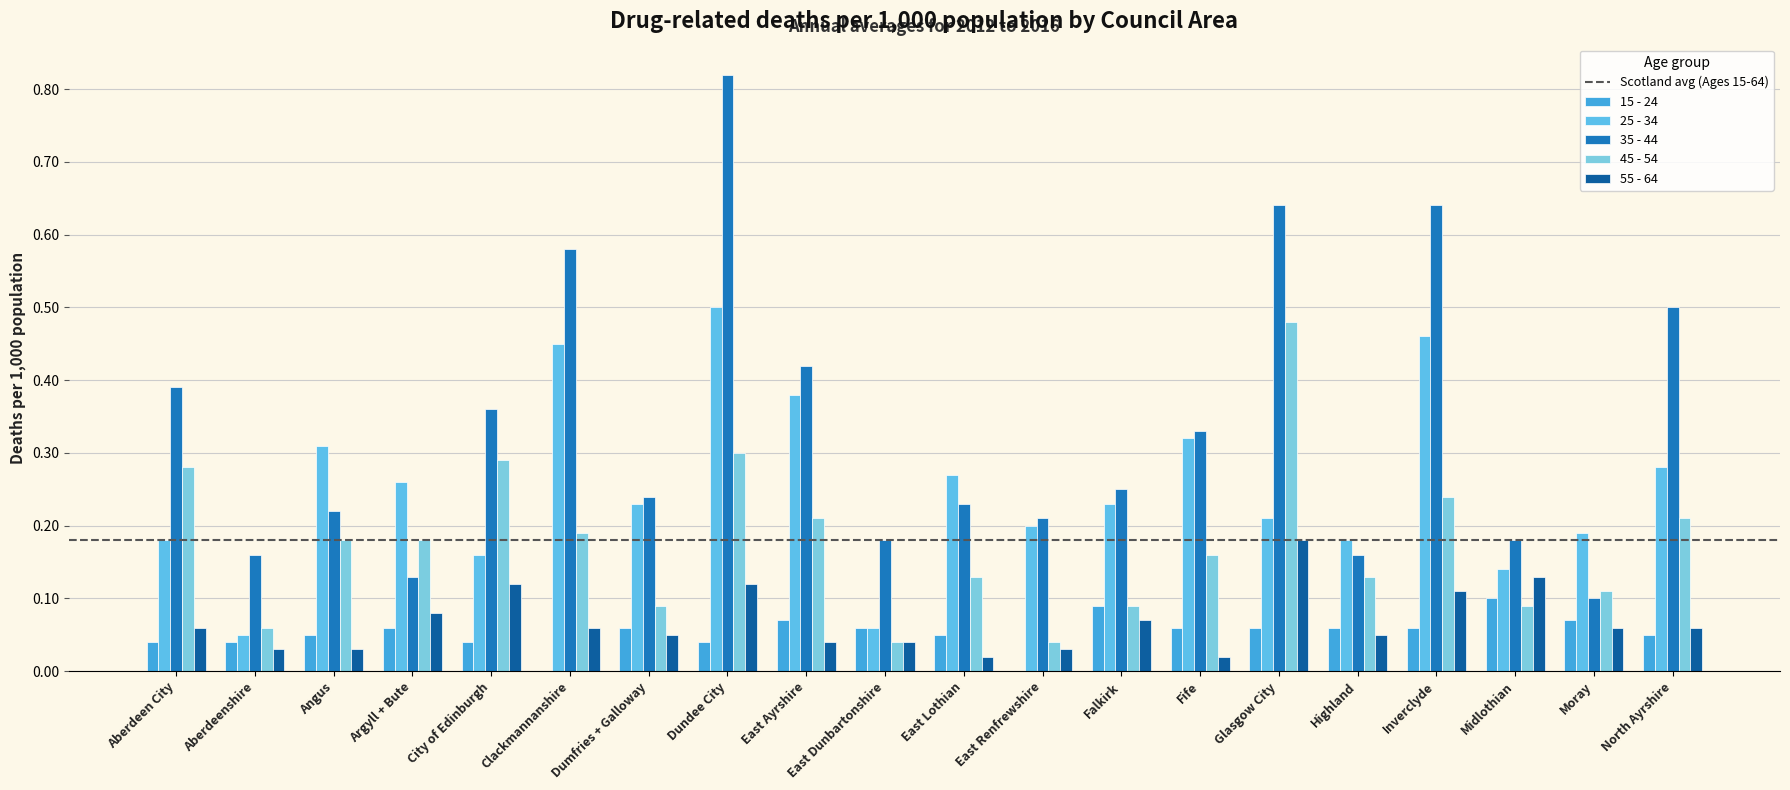

What is the label of the 4th bar from the left?

Argyll + Bute